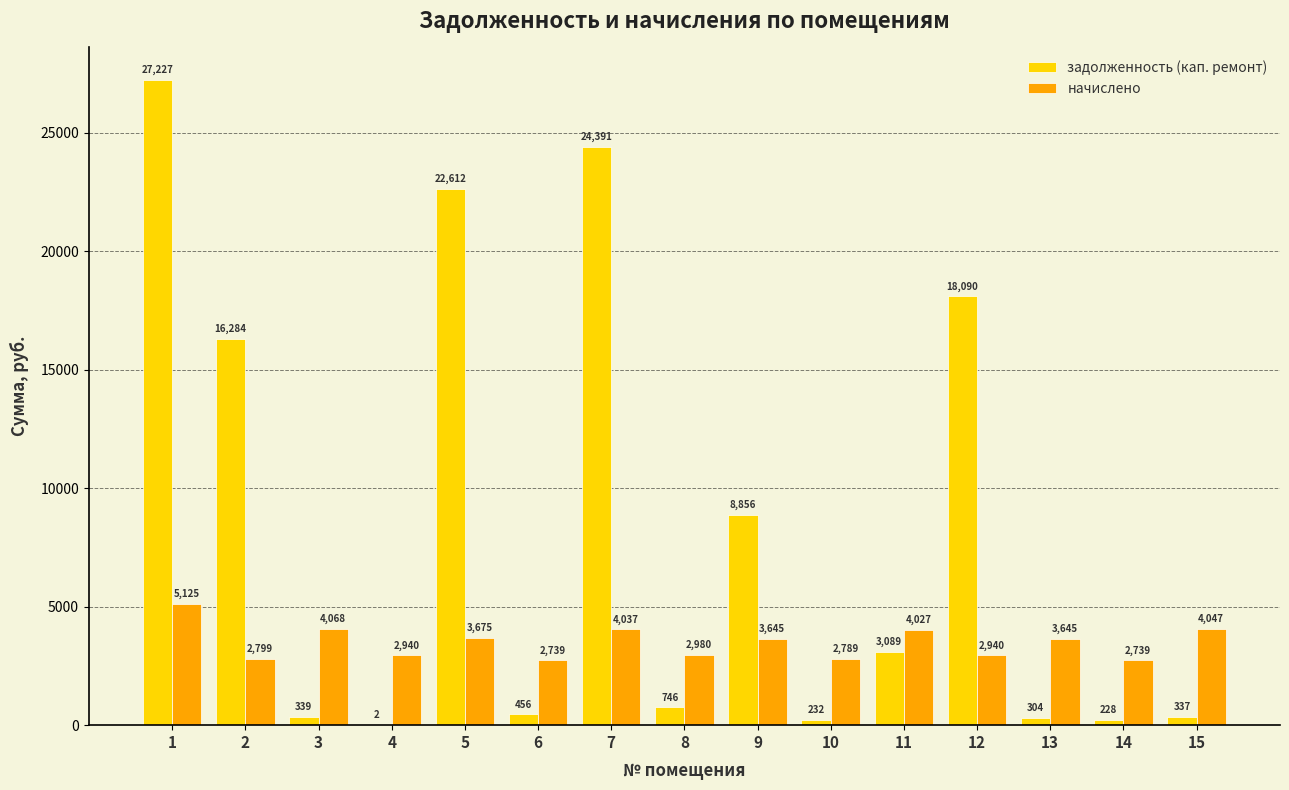

What value does the начислено series have at 13?

3644.6